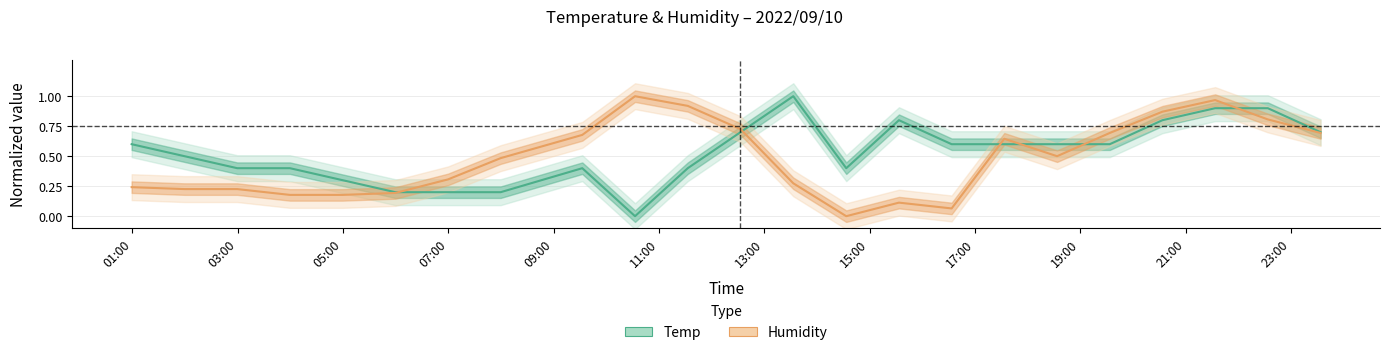

True or false: Humidity and Temp intersect in this chart.

True